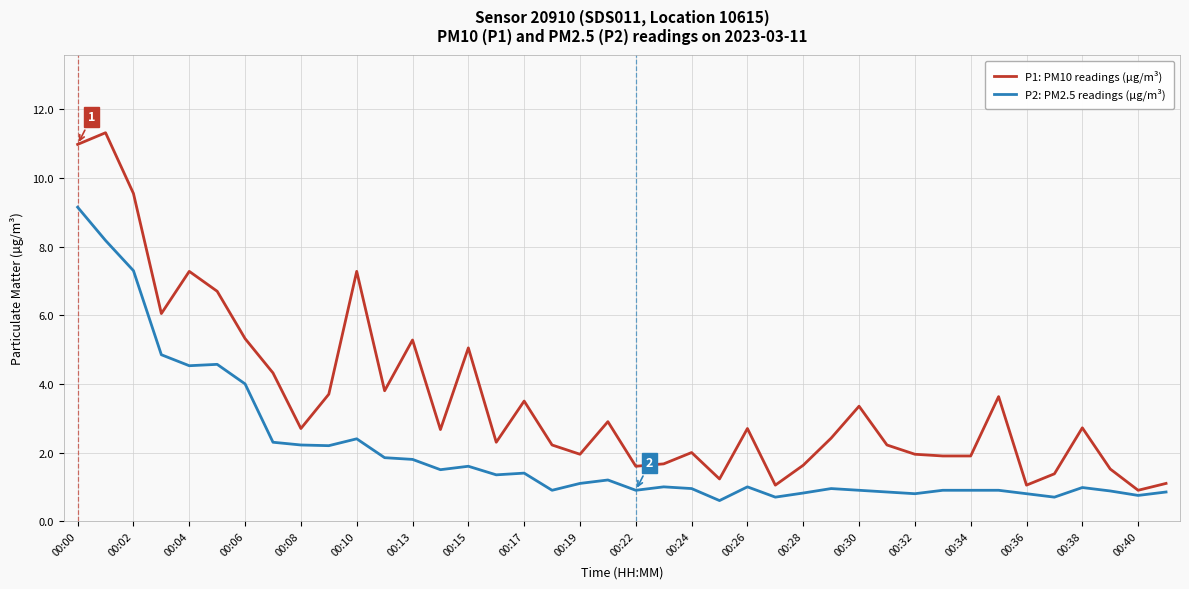

Which series has the largest range (max minus min)?

P1: PM10 readings (µg/m³)